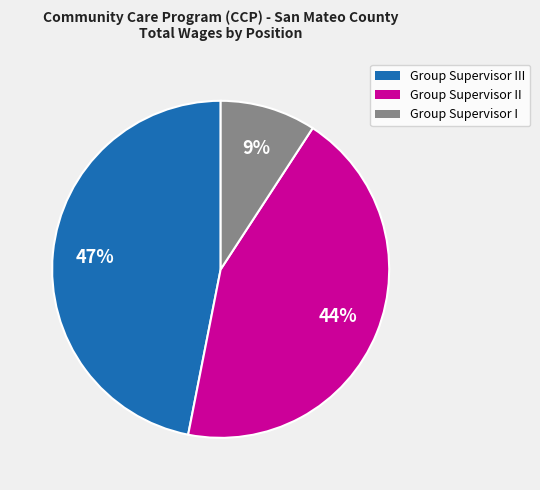

What percentage is the Group Supervisor III slice, to the nearest percent?

47%